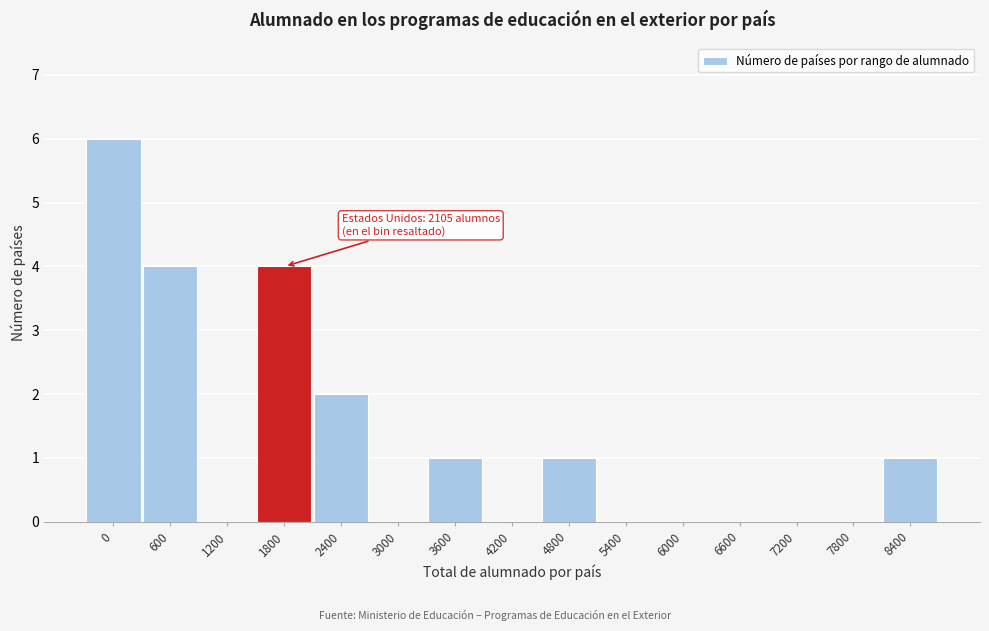

Reading left to right, list all the values displayed in this chart.

0=6	600=4	1200=0	1800=4	2400=2	3000=0	3600=1	4200=0	4800=1	5400=0	6000=0	6600=0	7200=0	7800=0	8400=1